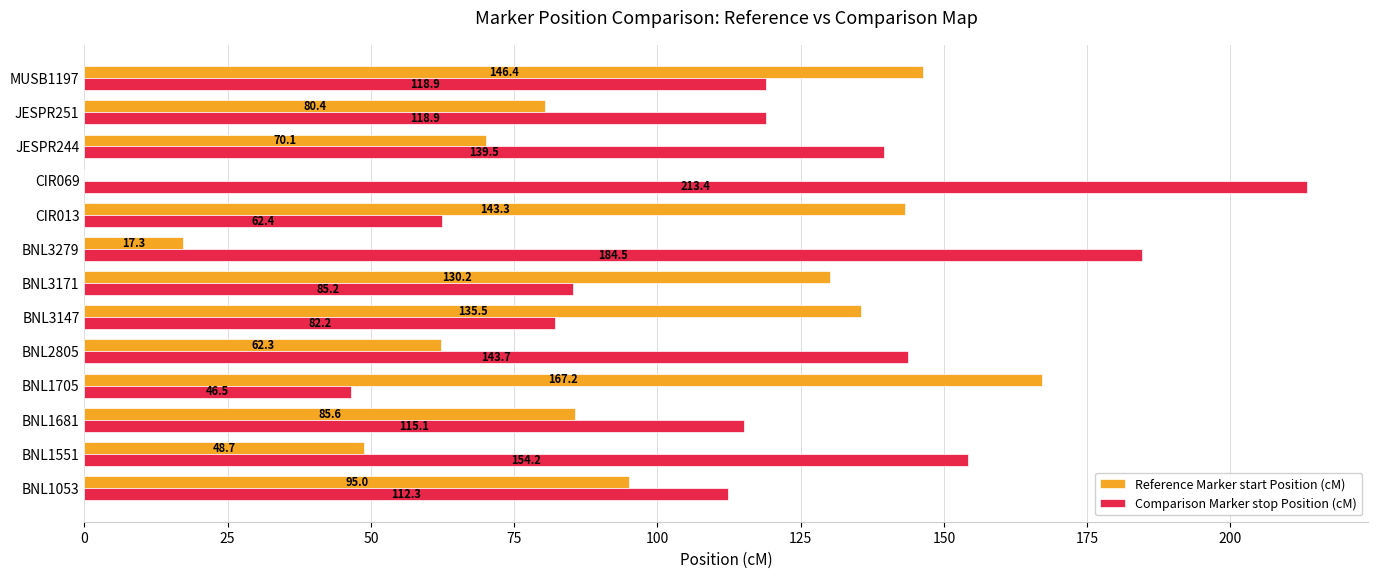

Is it true that Comparison Marker stop Position (cM) equals 21.4 at BNL3171?

False